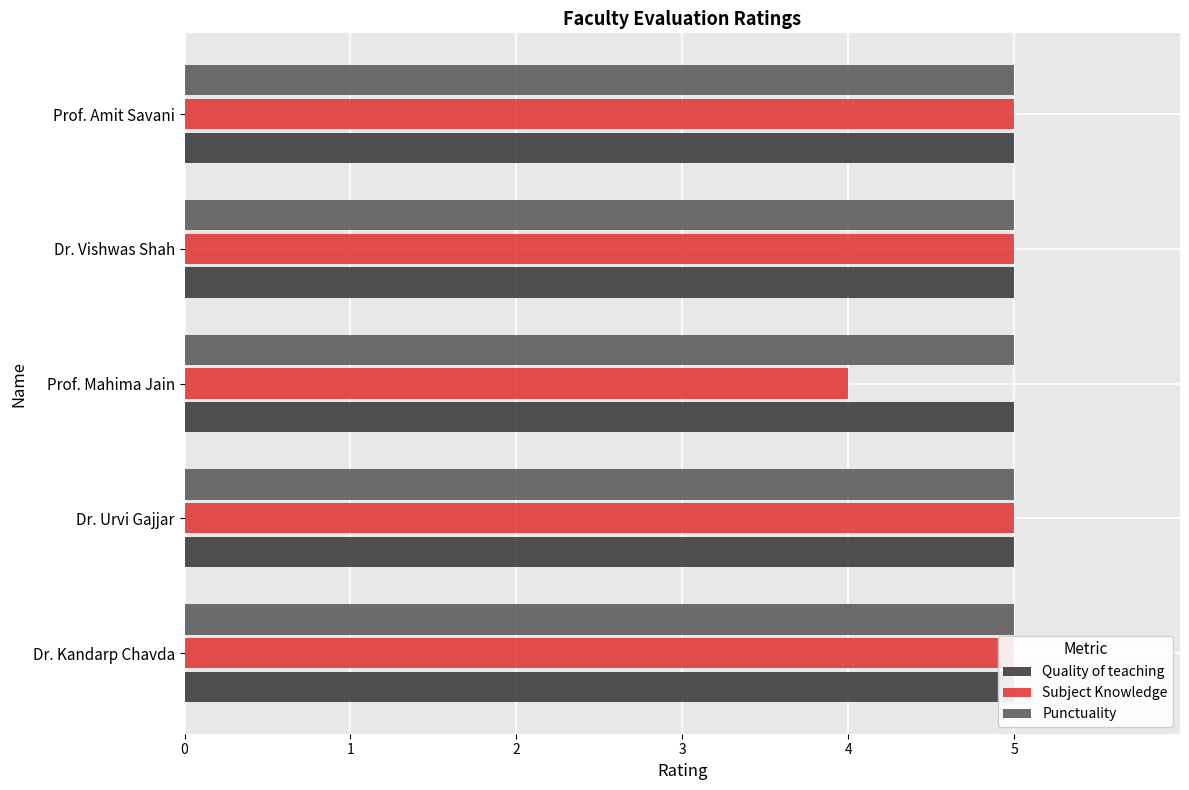

What are all the series names shown in the legend?

Quality of teaching, Subject Knowledge, Punctuality